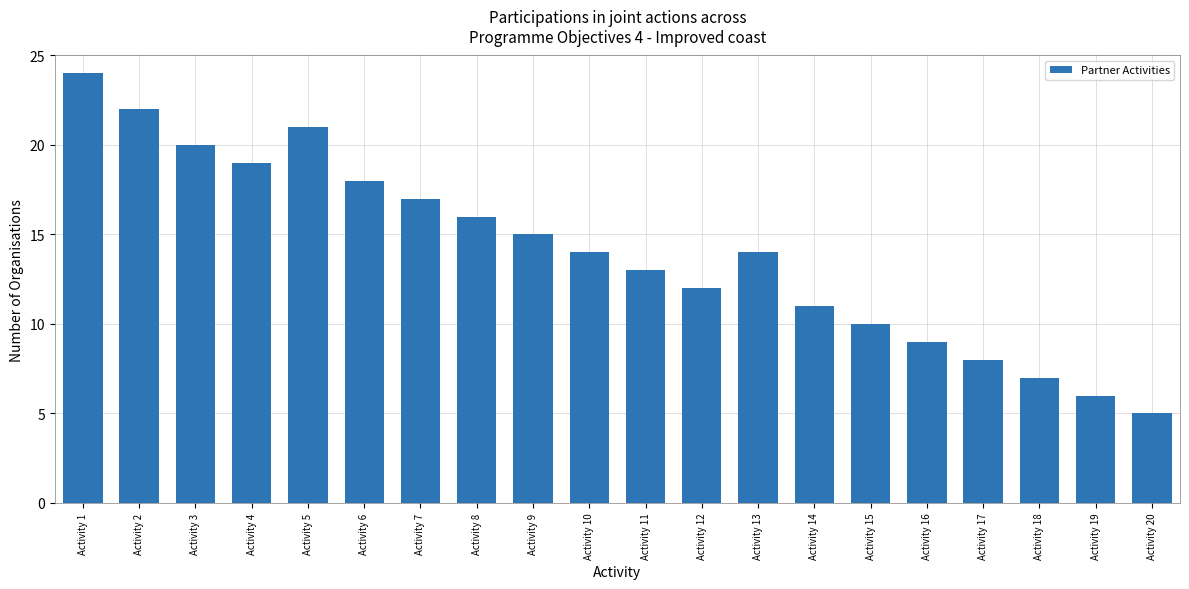

What is the difference between the second highest and minimum values?

17